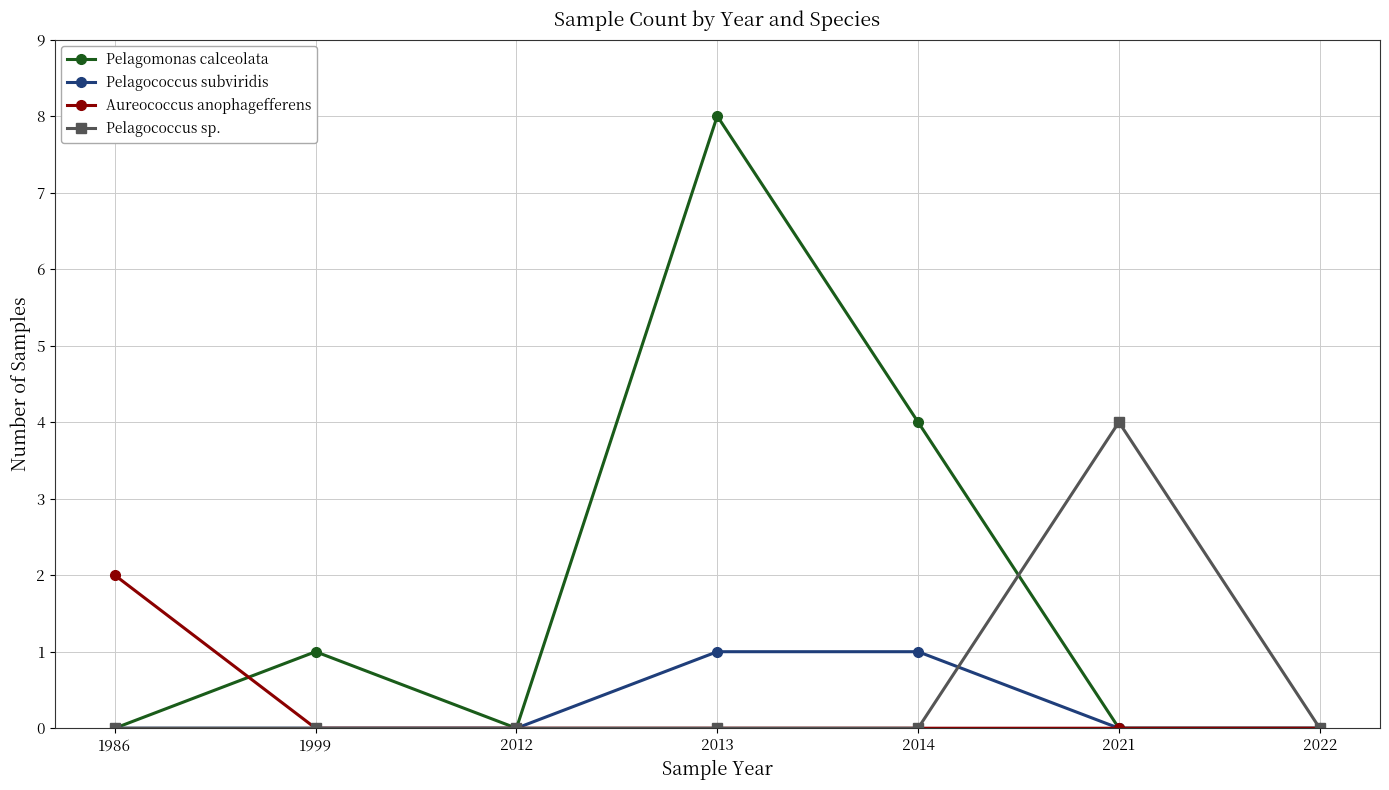

List the series in order of their peak value, lowest first.

Pelagococcus subviridis, Aureococcus anophagefferens, Pelagococcus sp., Pelagomonas calceolata